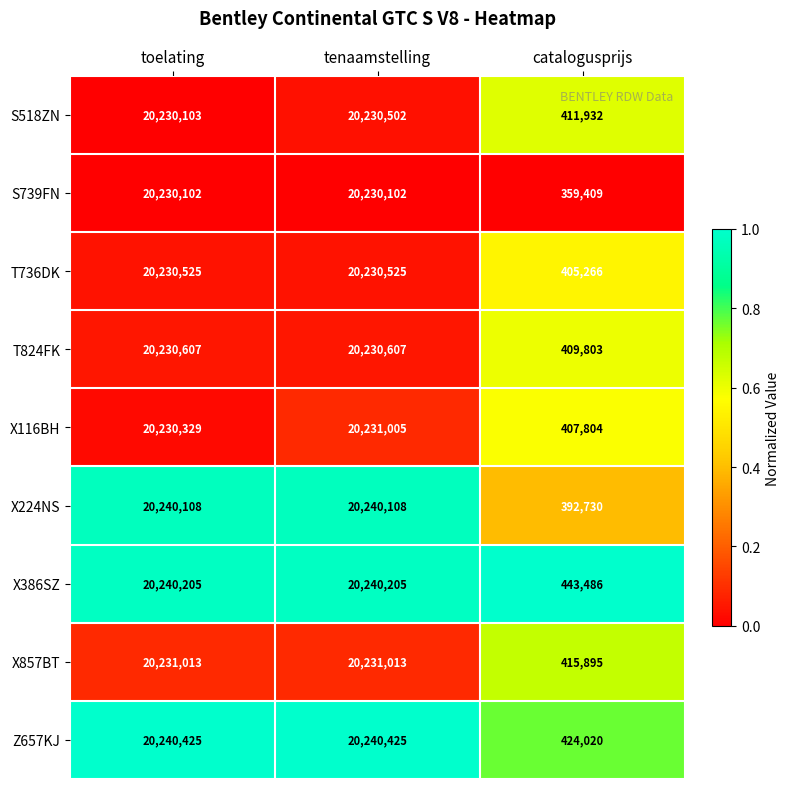

Reading left to right, extract all data points from this chart.

S518ZN: 20230103	20230502	411932
S739FN: 20230102	20230102	359409
T736DK: 20230525	20230525	405266
T824FK: 20230607	20230607	409803
X116BH: 20230329	20231005	407804
X224NS: 20240108	20240108	392730
X386SZ: 20240205	20240205	443486
X857BT: 20231013	20231013	415895
Z657KJ: 20240425	20240425	424020